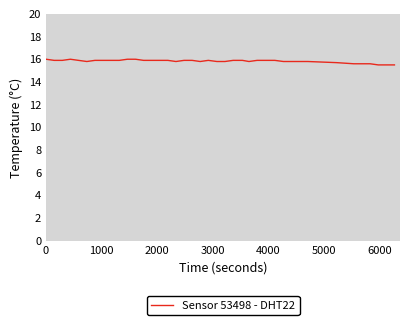

How many lines are shown in the chart?

1